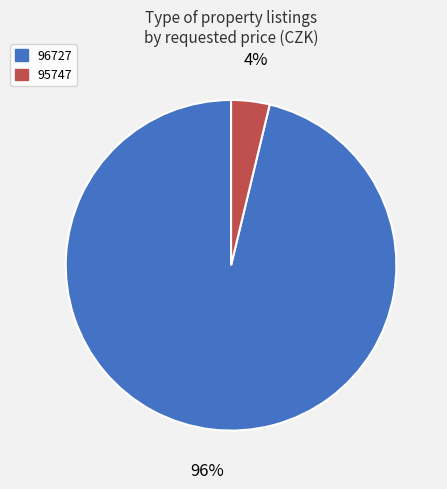

Rank the categories by value from lowest to highest.

95747, 96727